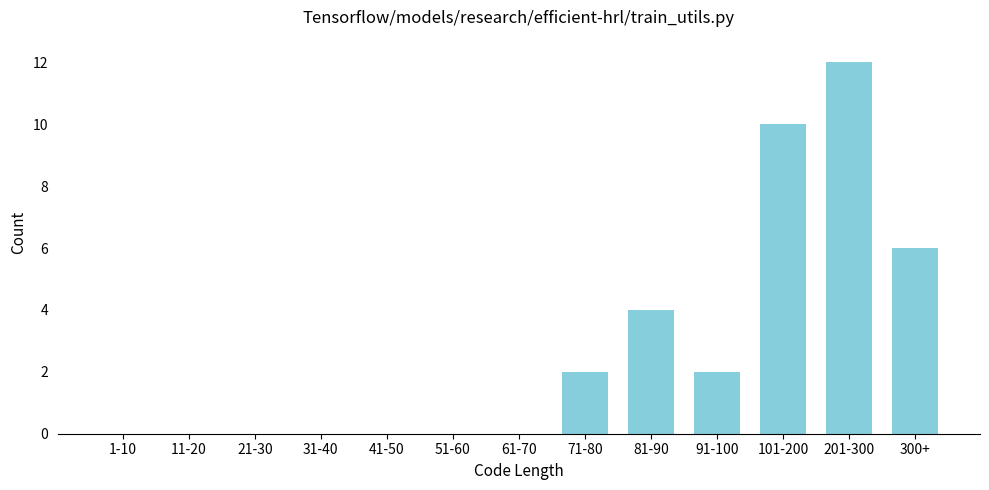

Reading left to right, what are all the values shown in this chart?

1-10=0	11-20=0	21-30=0	31-40=0	41-50=0	51-60=0	61-70=0	71-80=2	81-90=4	91-100=2	101-200=10	201-300=12	300+=6